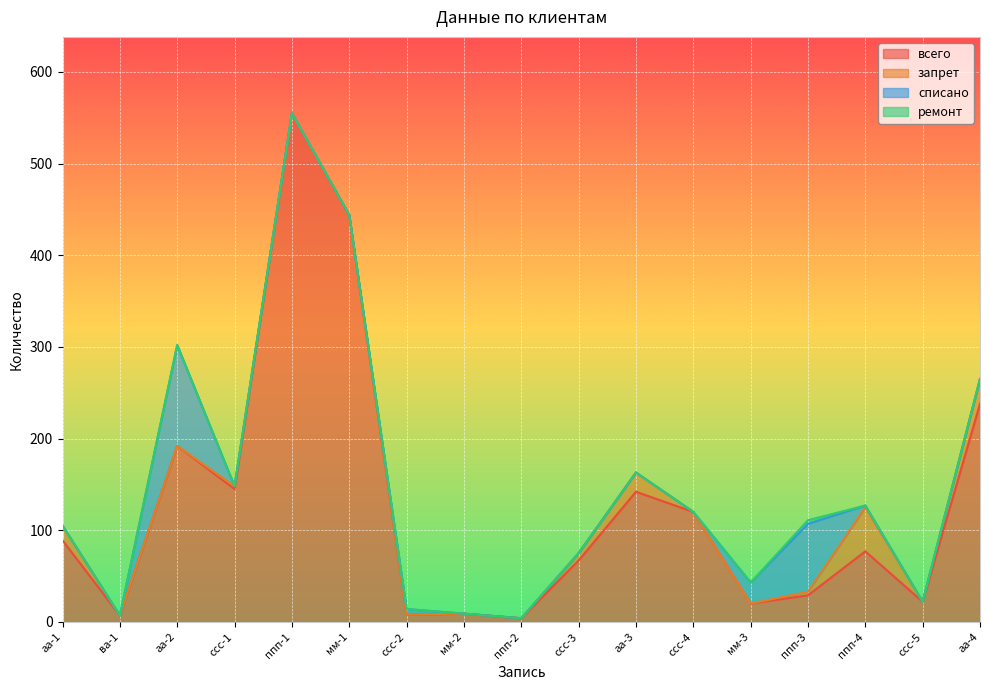

The value of запрет at аа-3 is 30. True or false?

False